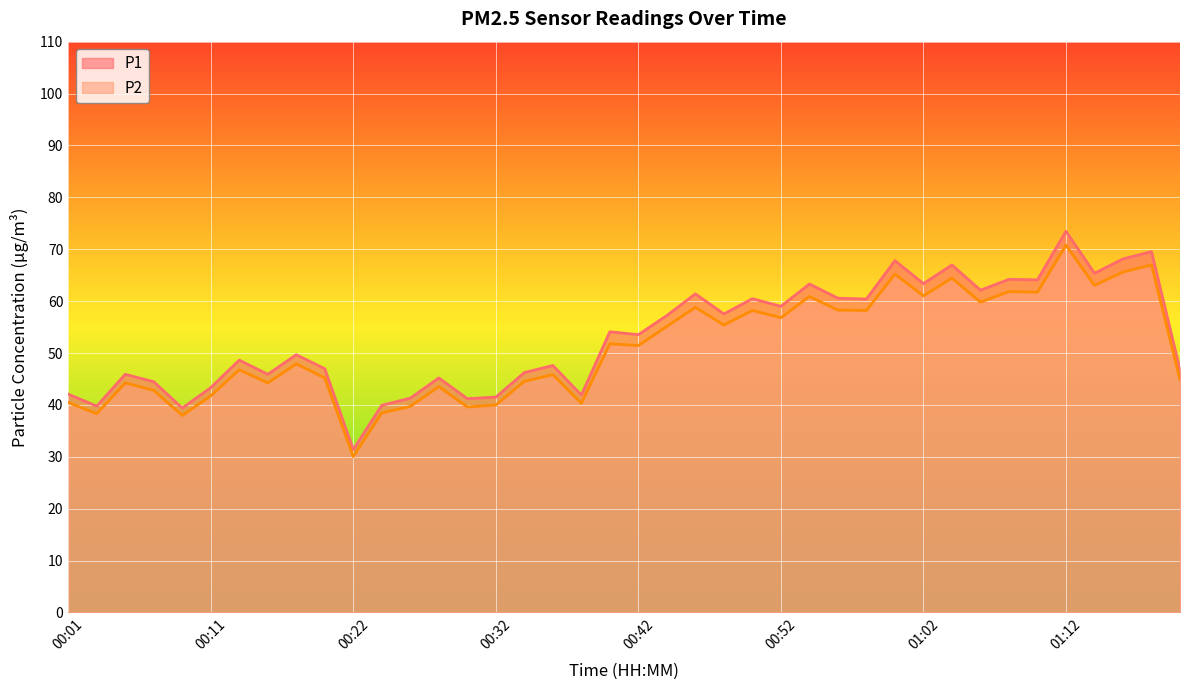

List the labels in order of P1 value, largest first.

01:12, 01:18, 01:16, 01:00, 01:04, 01:14, 01:08, 01:10, 01:02, 00:54, 01:06, 00:46, 00:56, 00:50, 00:58, 00:52, 00:48, 00:44, 00:40, 00:42, 00:17, 00:13, 00:36, 00:20, 01:20, 00:34, 00:05, 00:15, 00:28, 00:07, 00:11, 00:01, 00:38, 00:32, 00:26, 00:30, 00:24, 00:03, 00:09, 00:22